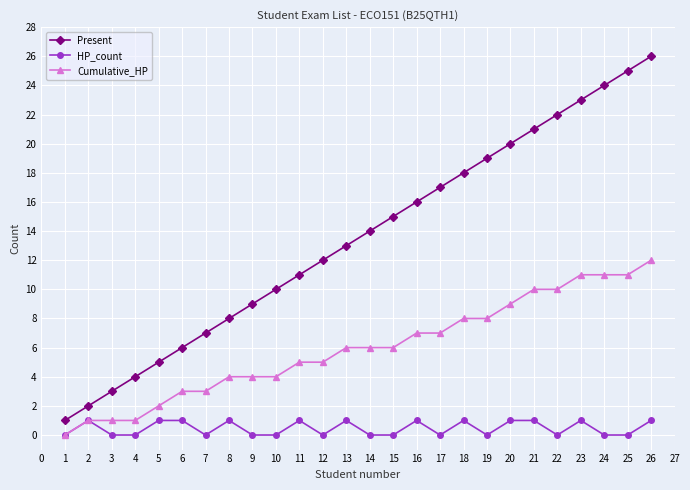

Is it true that Present equals 40 at 21?

False